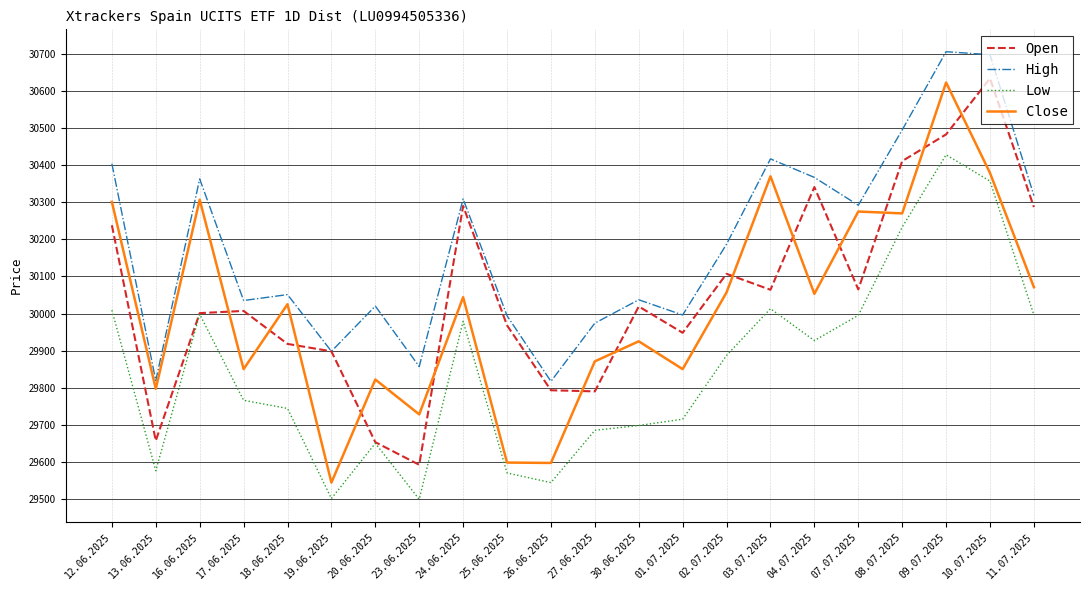

Which series has the largest total across all categories?

High